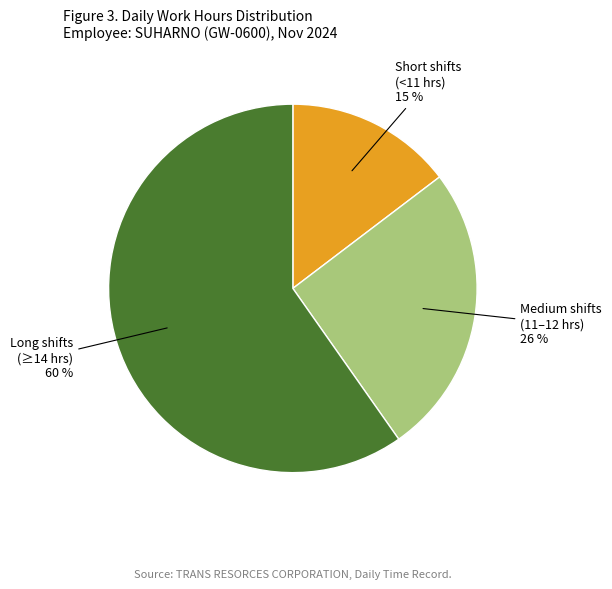

Does any single category account for the majority?

Yes